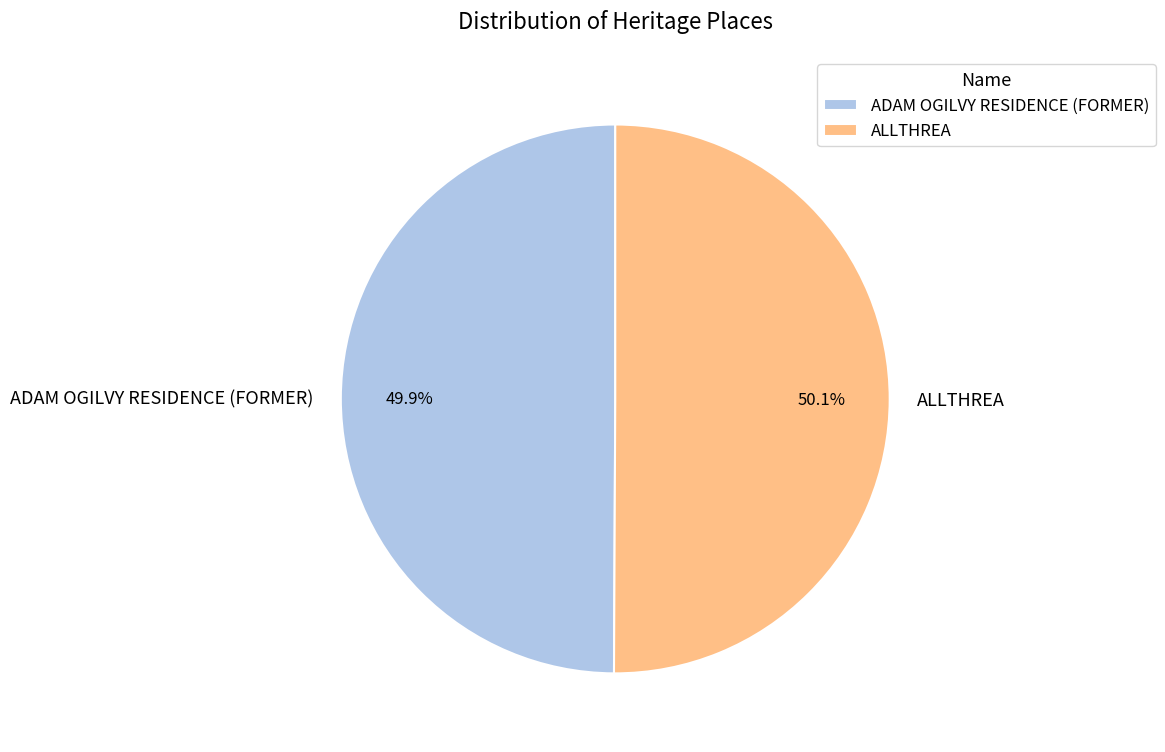

To the nearest percent, what percentage of the pie is ADAM OGILVY RESIDENCE (FORMER)?

50%